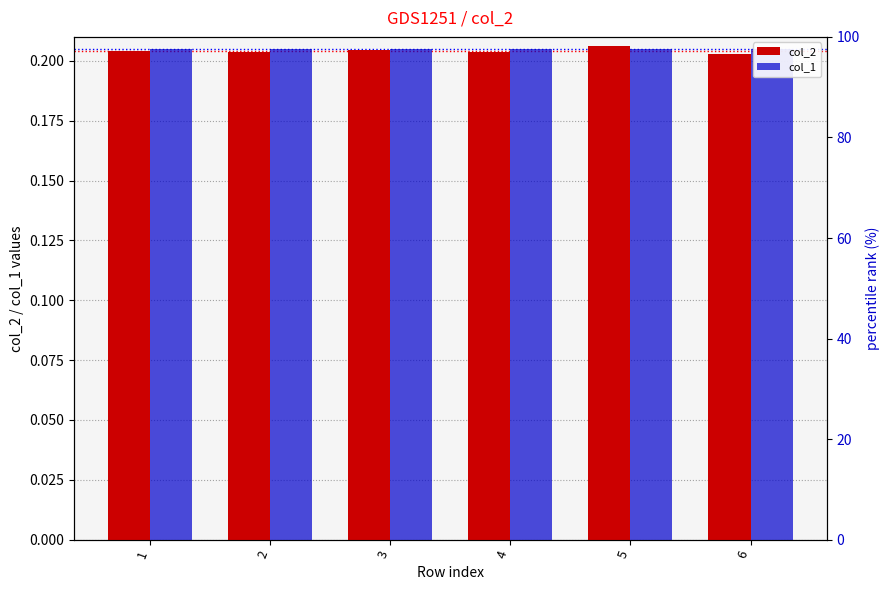

Which category has the lowest value across all series?

6